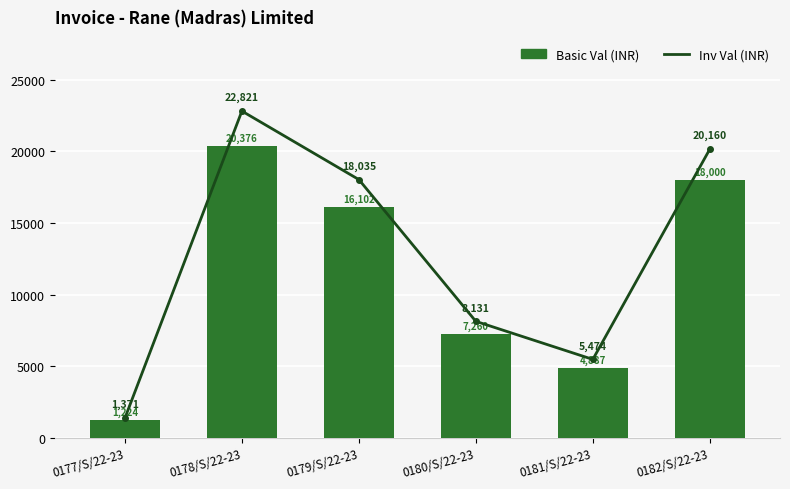

How many values in the Inv Val (INR) series are below 18034?

3